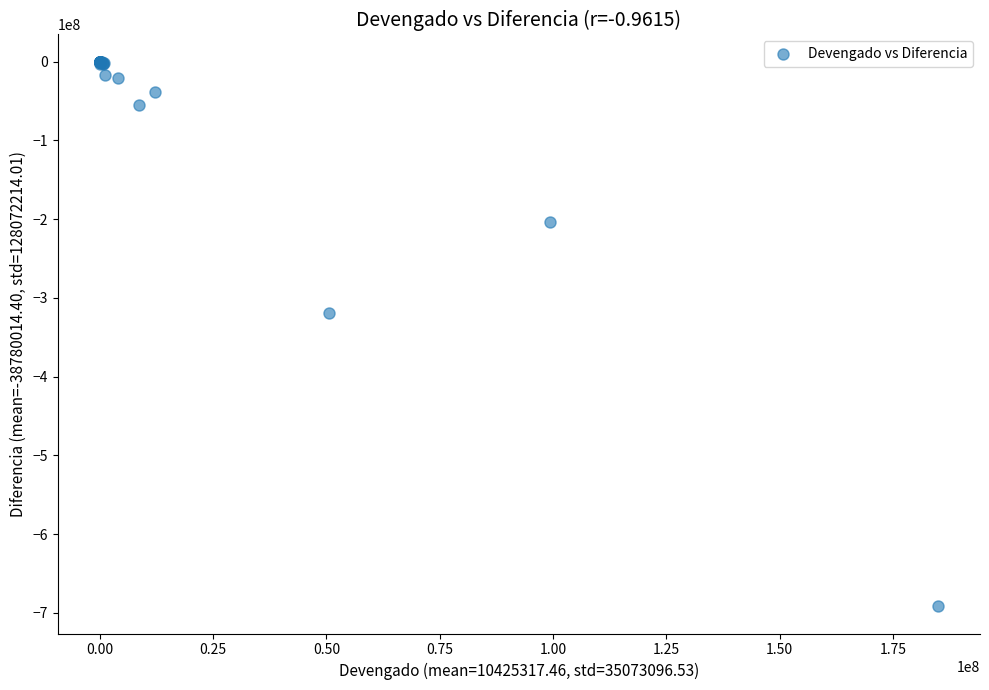

What Y value in the scatter plot is closest to -345776273?

-319062063.3